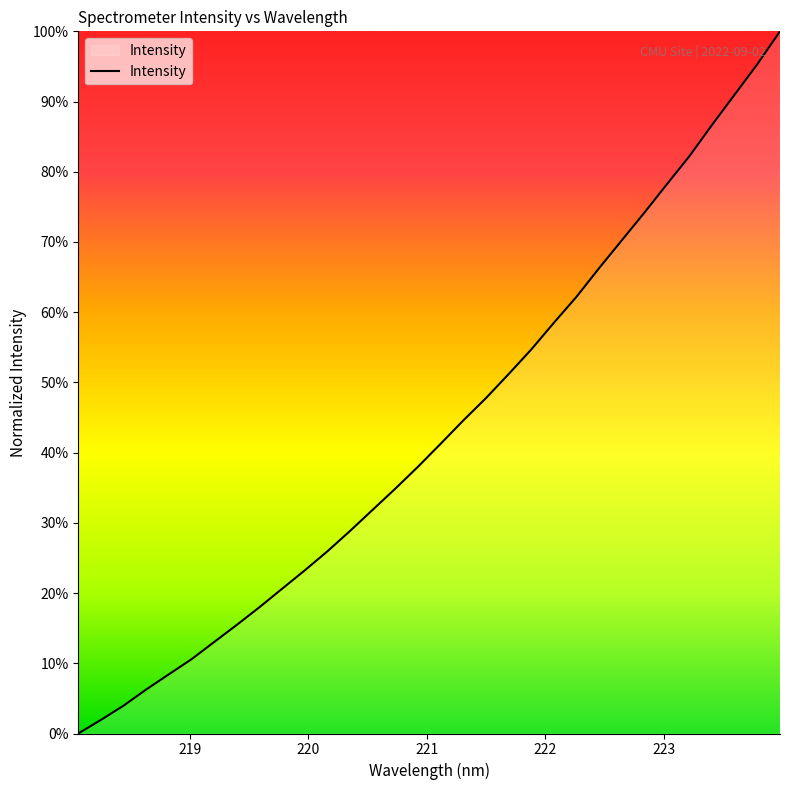

What is the maximum value shown in the chart?

100.0